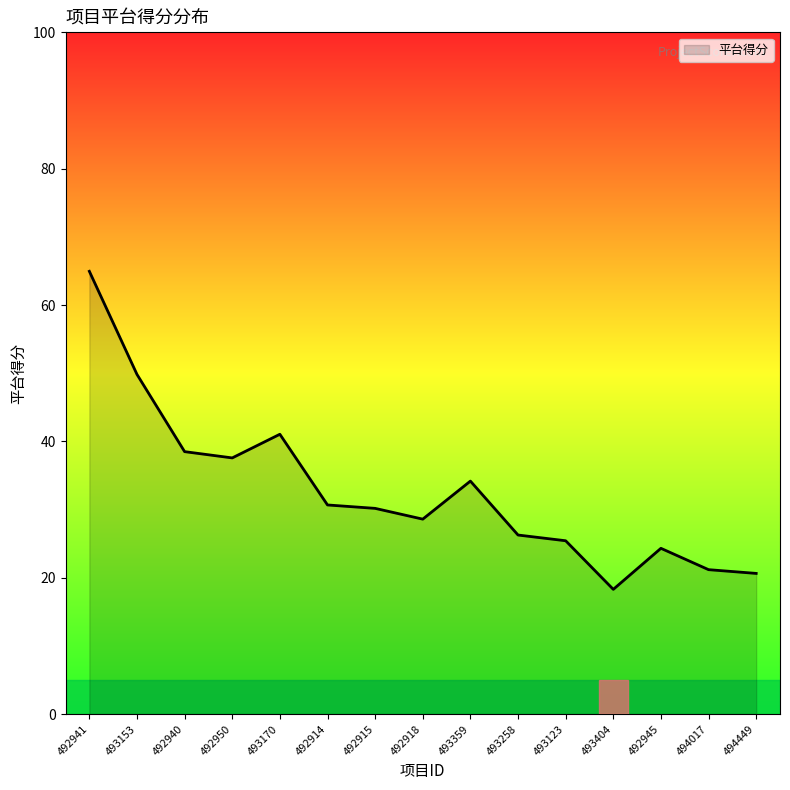

Is it true that the value at 492941 is 90.2?

False